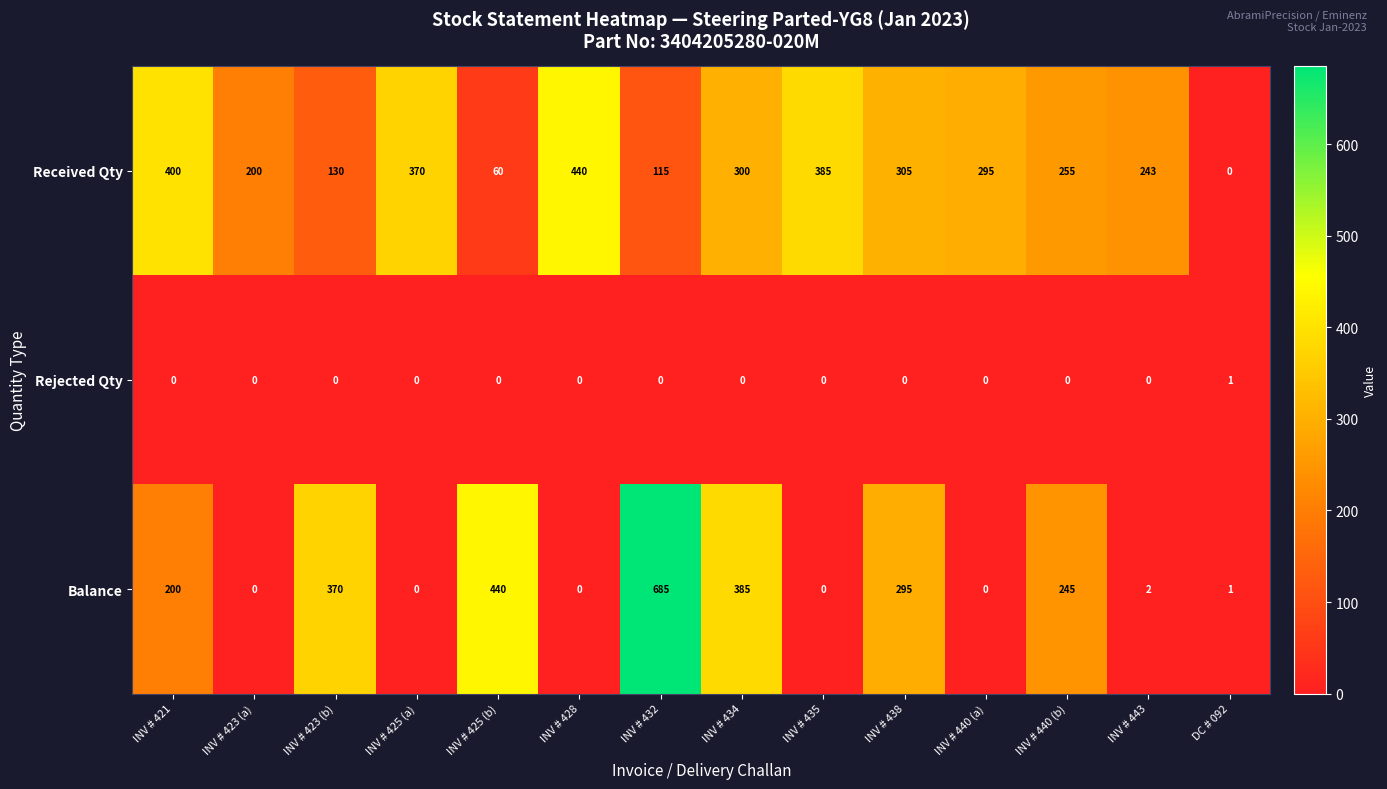

Which label corresponds to the largest value in the chart?

INV # 432